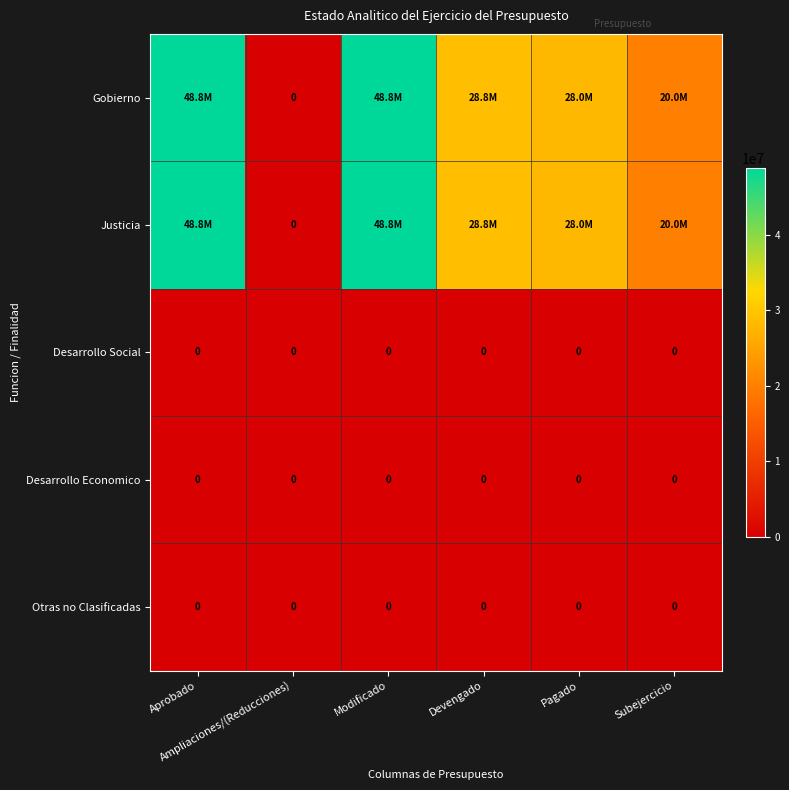

Which series has the largest total across all categories?

Gobierno